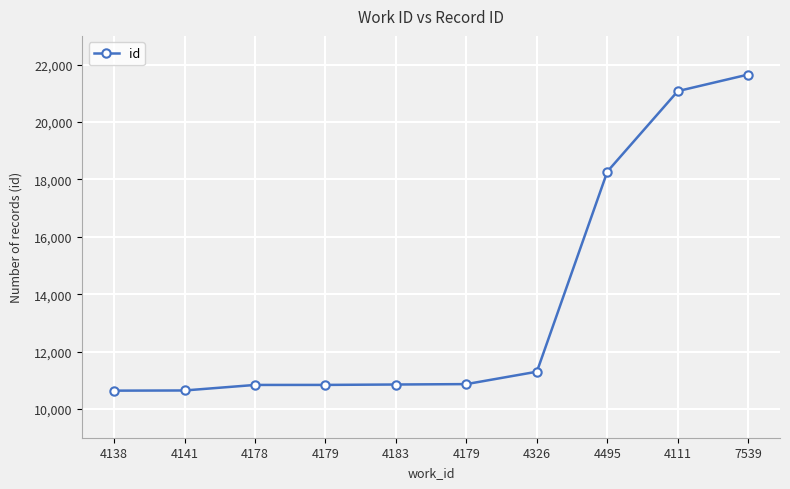

Where does the data first go above 10868?

4326